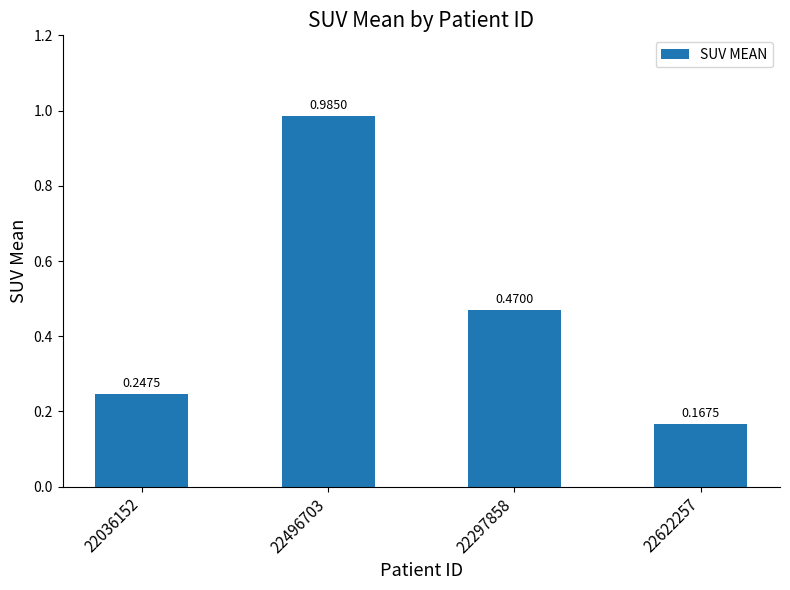

Which category has the lowest value across all series?

22622257